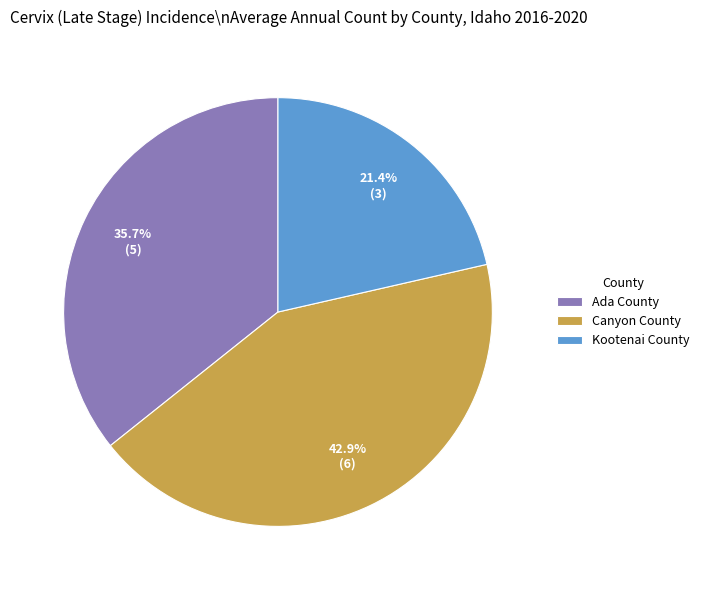

What is the ratio of the value at Ada County to the value at Canyon County?

0.8